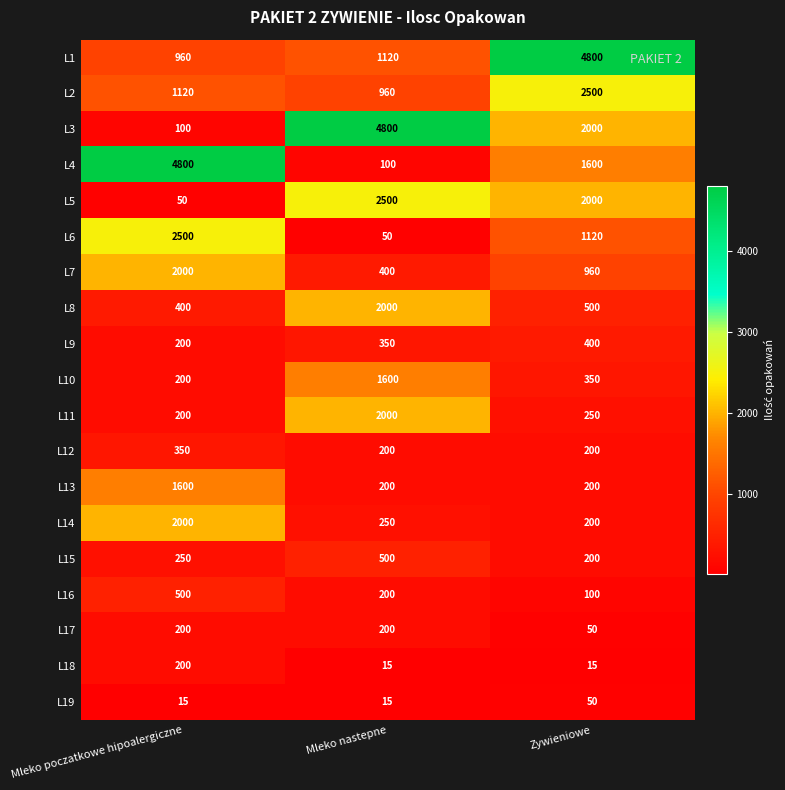

At which label does L7 first exceed 960?

Mleko poczatkowe hipoalergiczne